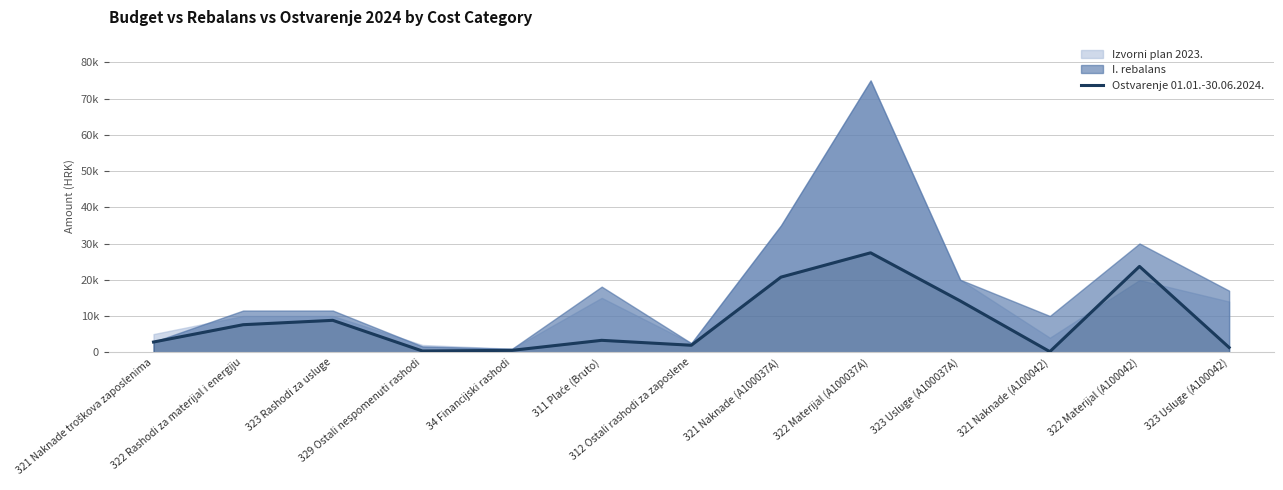

List the labels in order of value, smallest first.

321 Naknade (A100042), 329 Ostali nespomenuti rashodi, 34 Financijski rashodi, 323 Usluge (A100042), 312 Ostali rashodi za zaposlene, 321 Naknade troškova zaposlenima, 311 Plaće (Bruto), 322 Rashodi za materijal i energiju, 323 Rashodi za usluge, 323 Usluge (A100037A), 321 Naknade (A100037A), 322 Materijal (A100042), 322 Materijal (A100037A)